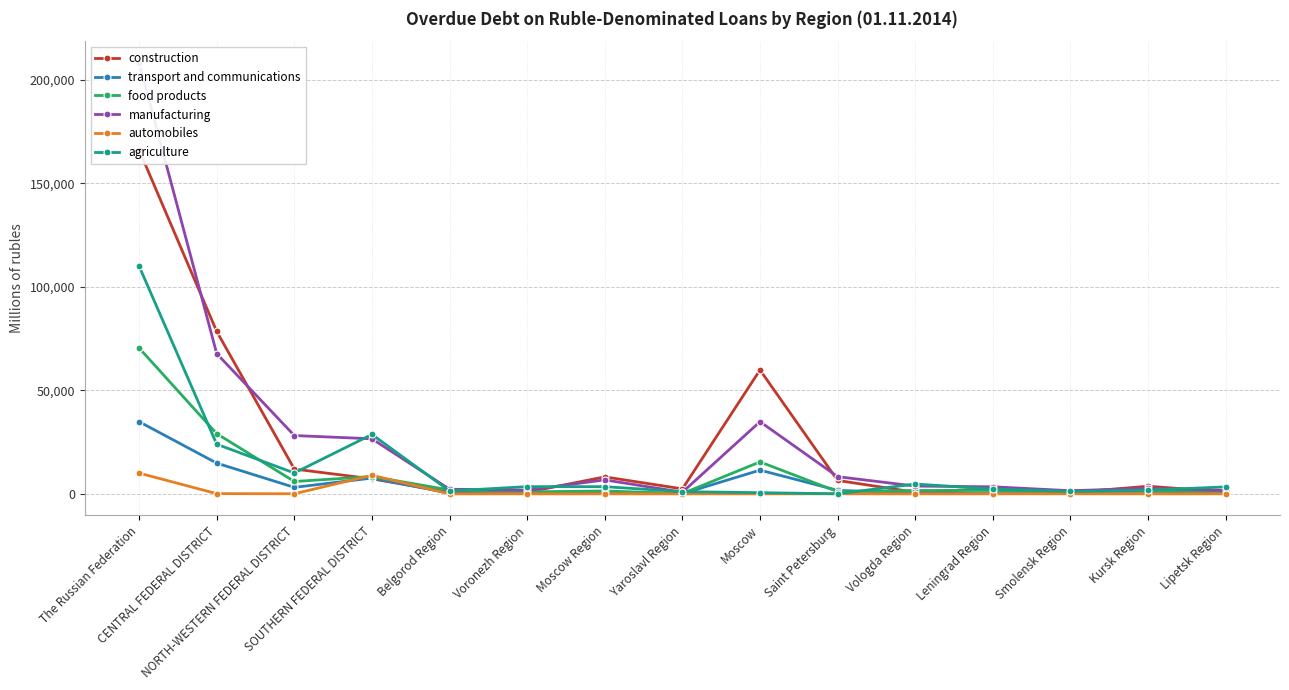

At which category does the chart reach its minimum across all series?

Belgorod Region